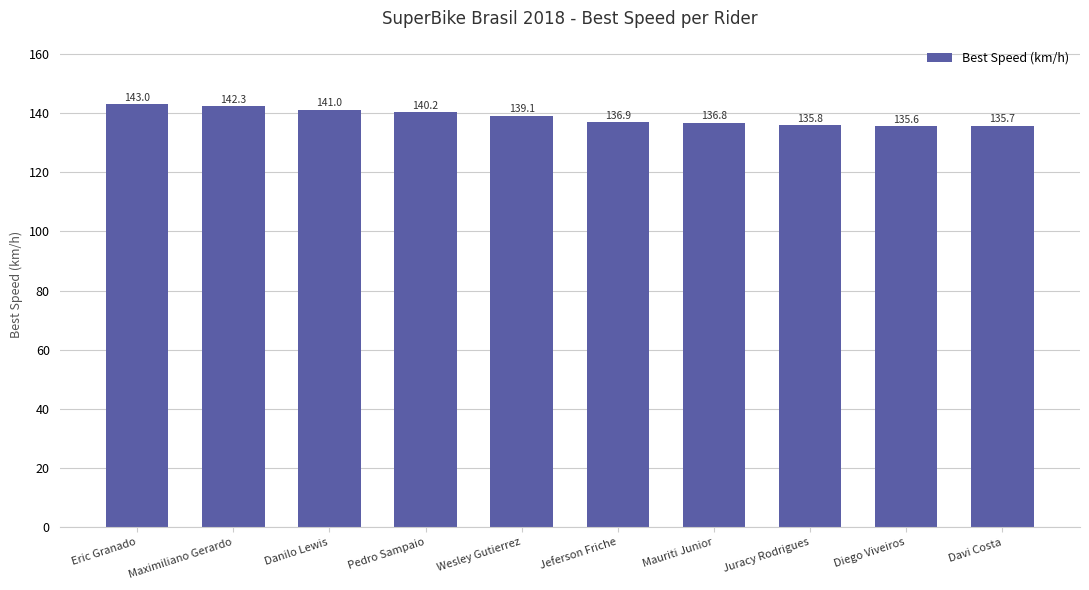

Reading right to left, list all the values displayed in this chart.

135.7	135.6	135.8	136.8	136.9	139.1	140.2	141.0	142.3	143.0